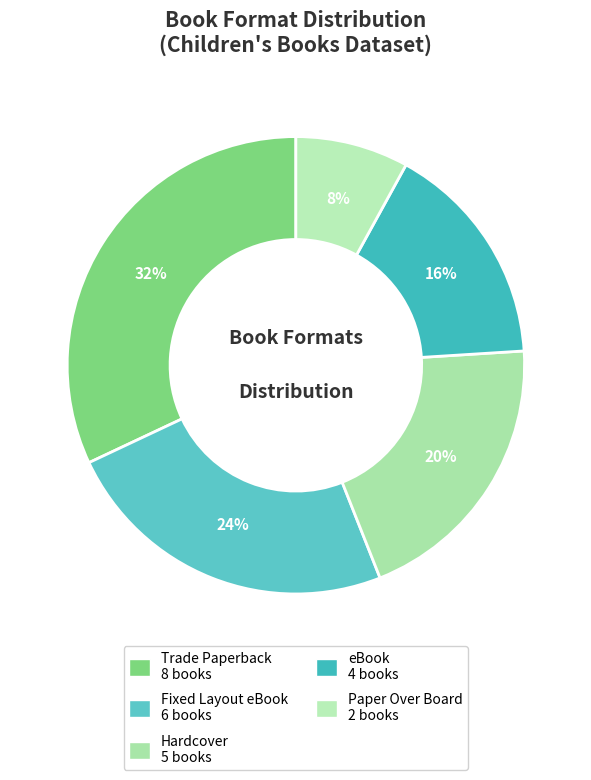

To the nearest percent, what is the combined percentage of eBook and Fixed Layout eBook?

40%